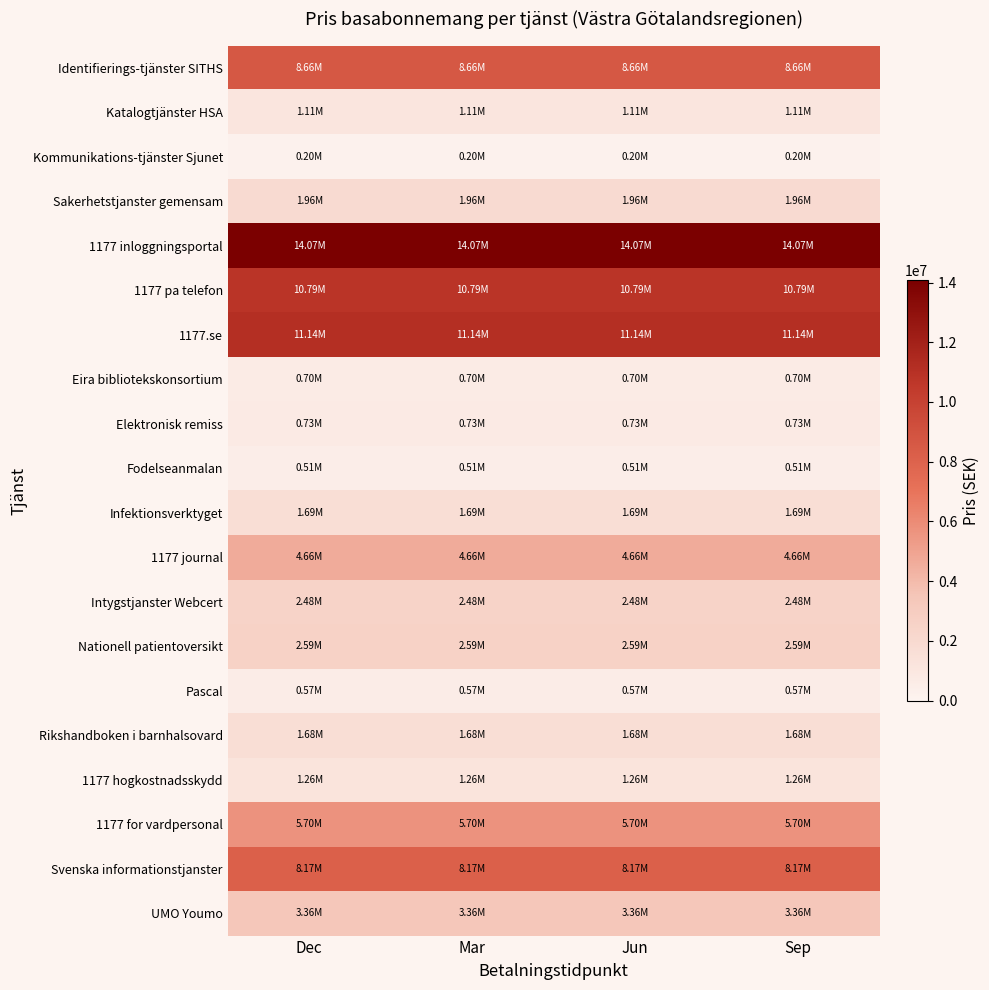

At which category is the sum across all series the highest?

Dec